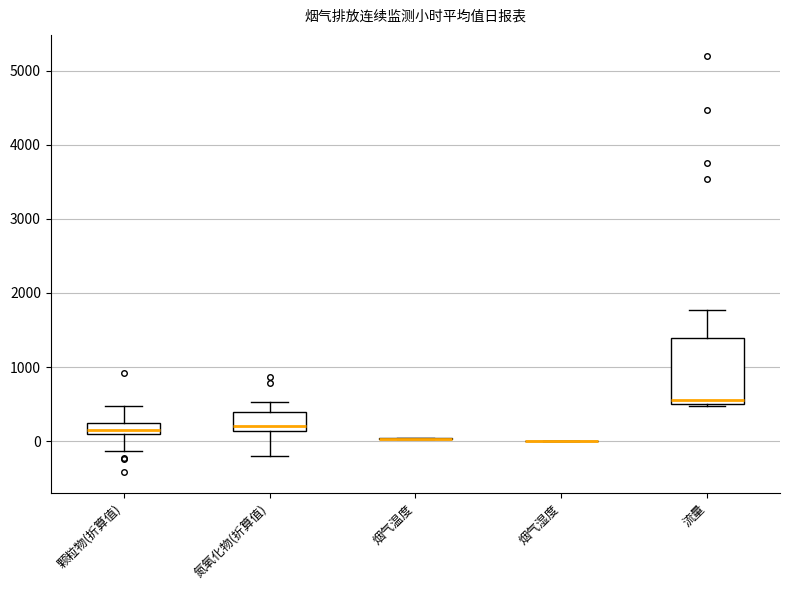

Where is the lower edge of the box for 氮氧化物(折算值) on the y-axis? The values are not printed on the chart, so give them approximately, as read against the axis.

100